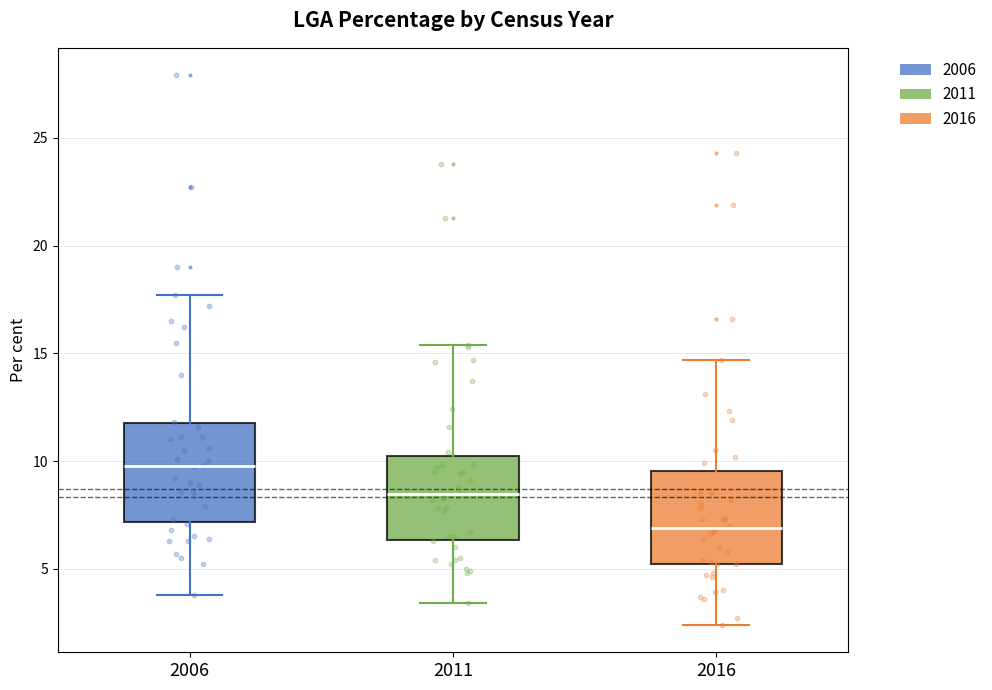

Reading left to right, read every box against the y-axis: the position of its median line, the range the box covers, and the ends of its whiskers. The values are not printed on the chart, so give them approximately, as read against the axis.

2006: median 10.0, box 7.0 to 12.0, whiskers 4.0 to 17.5
2011: median 8.5, box 6.5 to 10.5, whiskers 3.5 to 15.5
2016: median 7.0, box 5.0 to 9.5, whiskers 2.5 to 14.5